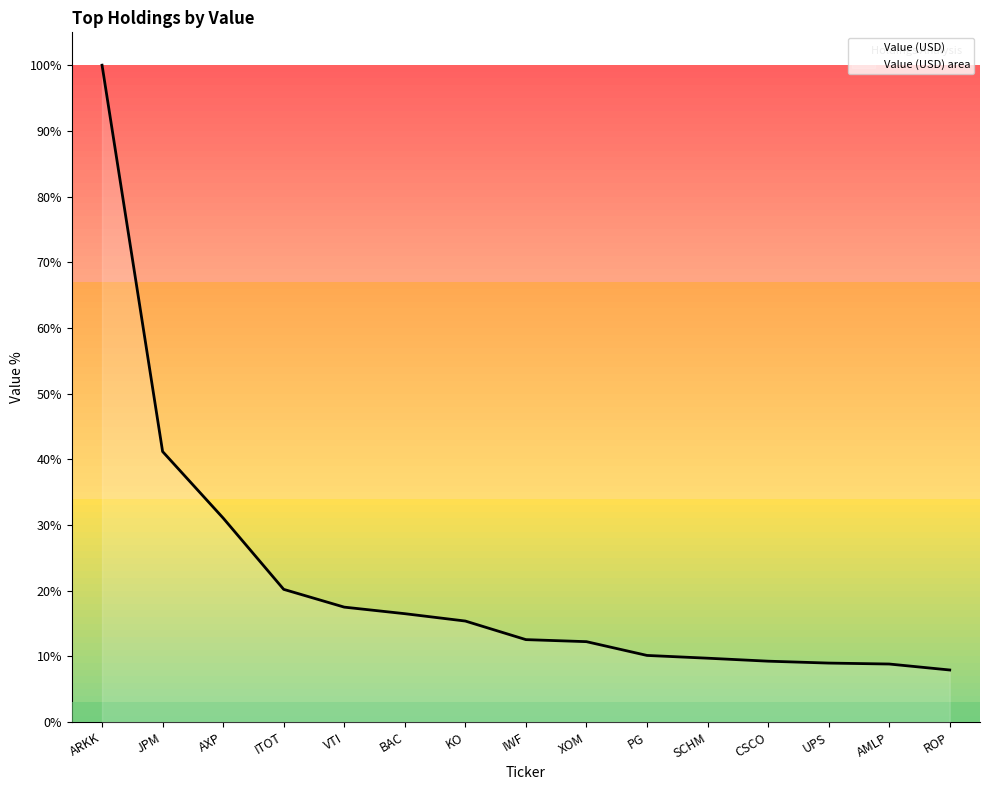

The chart shows a value of 3715000 at JPM. True or false?

True